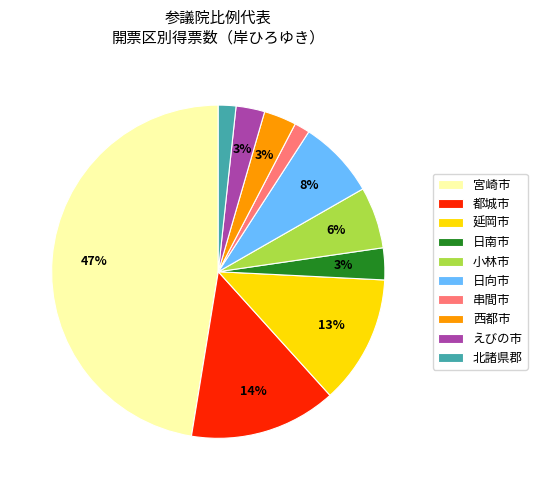

What is the largest slice in the pie chart?

宮崎市